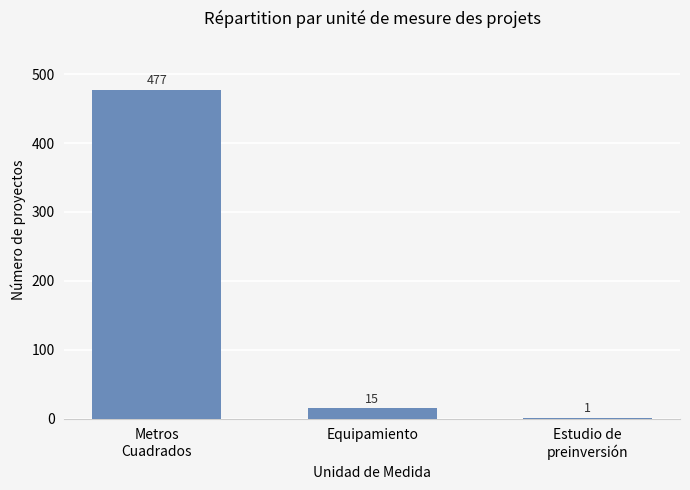

What is the sum of all values?

493